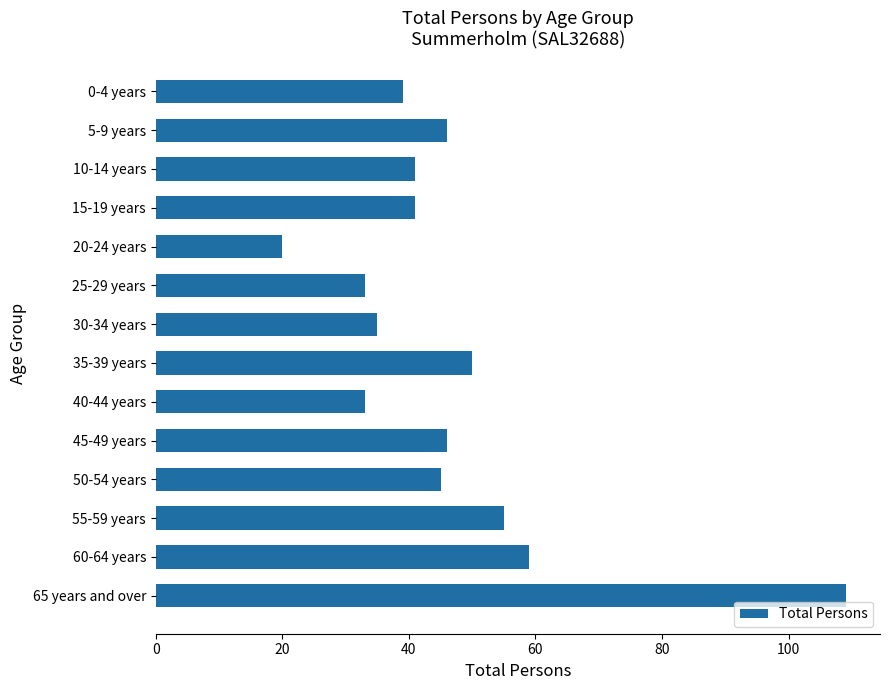

The value at 60-64 years is 82. True or false?

False